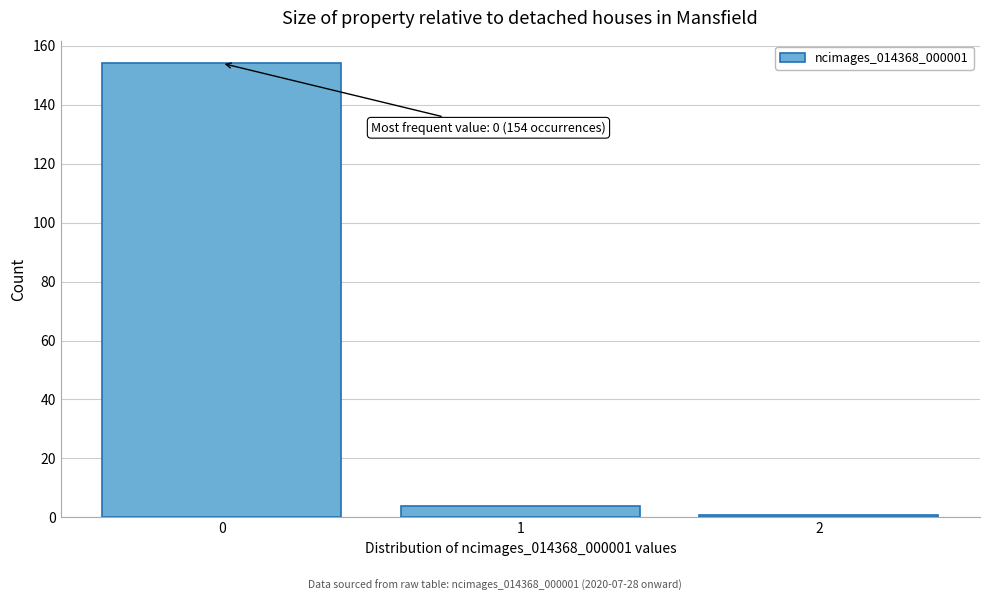

Reading left to right, extract all data points from this chart.

154	4	1